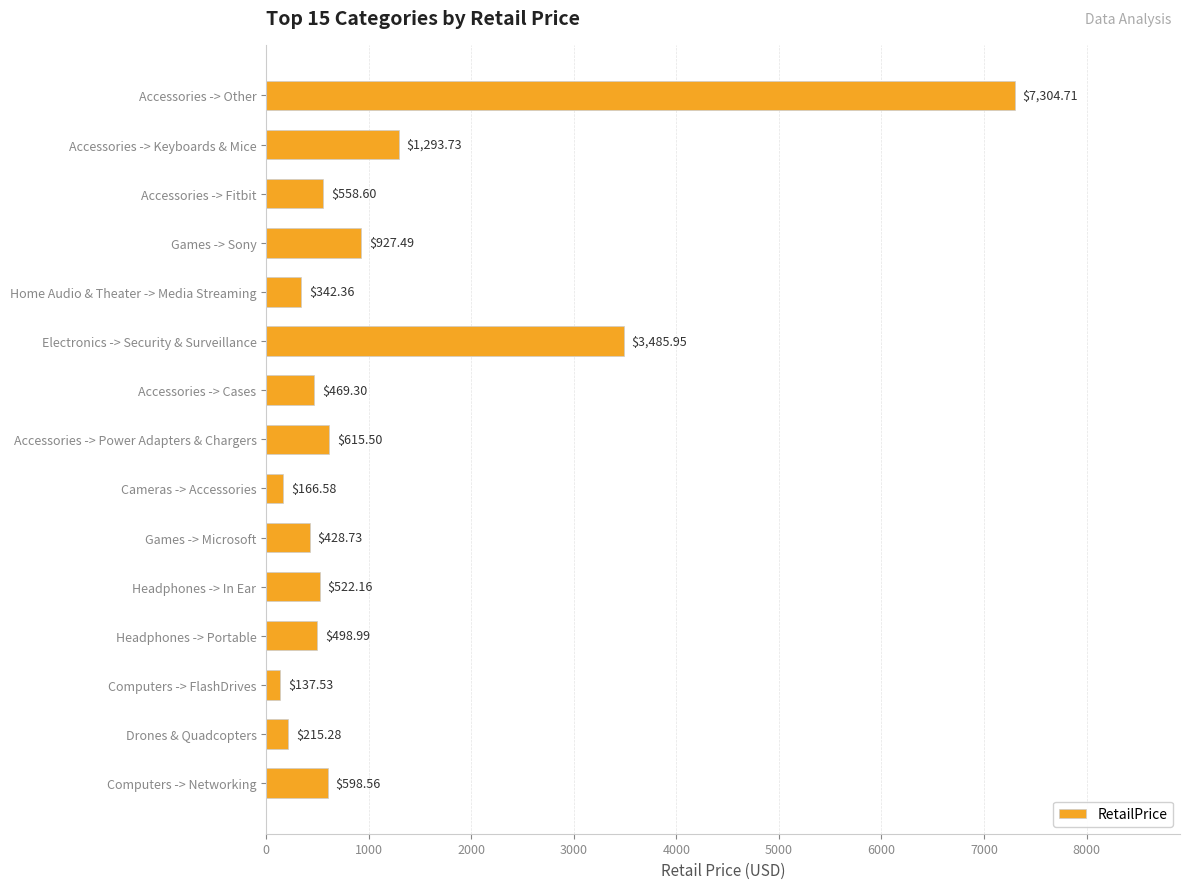

Does the chart contain any negative values?

No